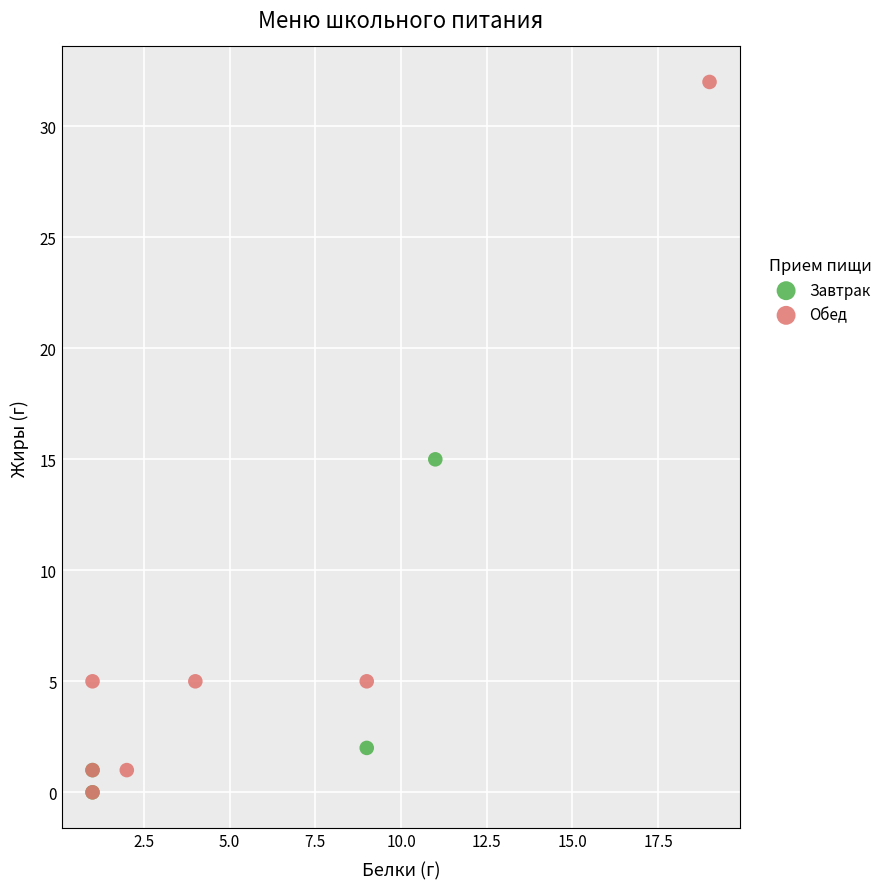

Which series has the largest Y range (max minus min)?

Обед